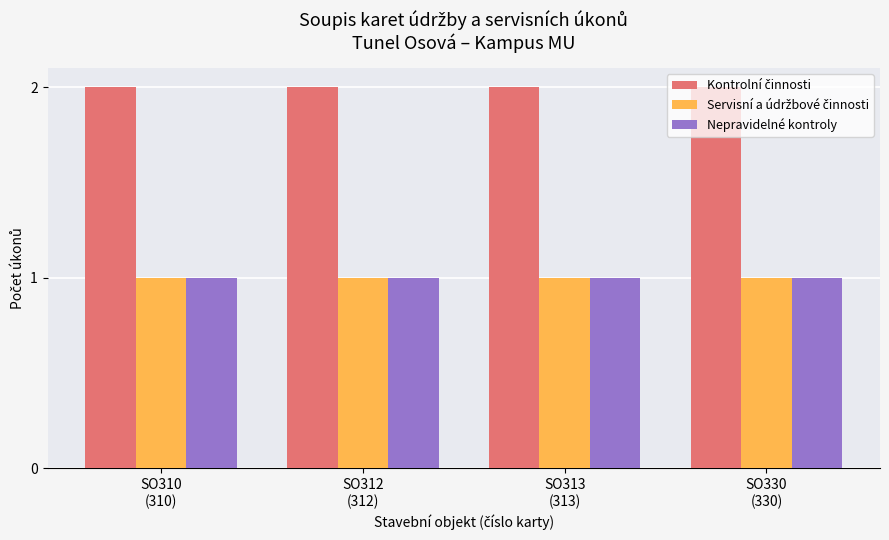

Does the chart contain any negative values?

No